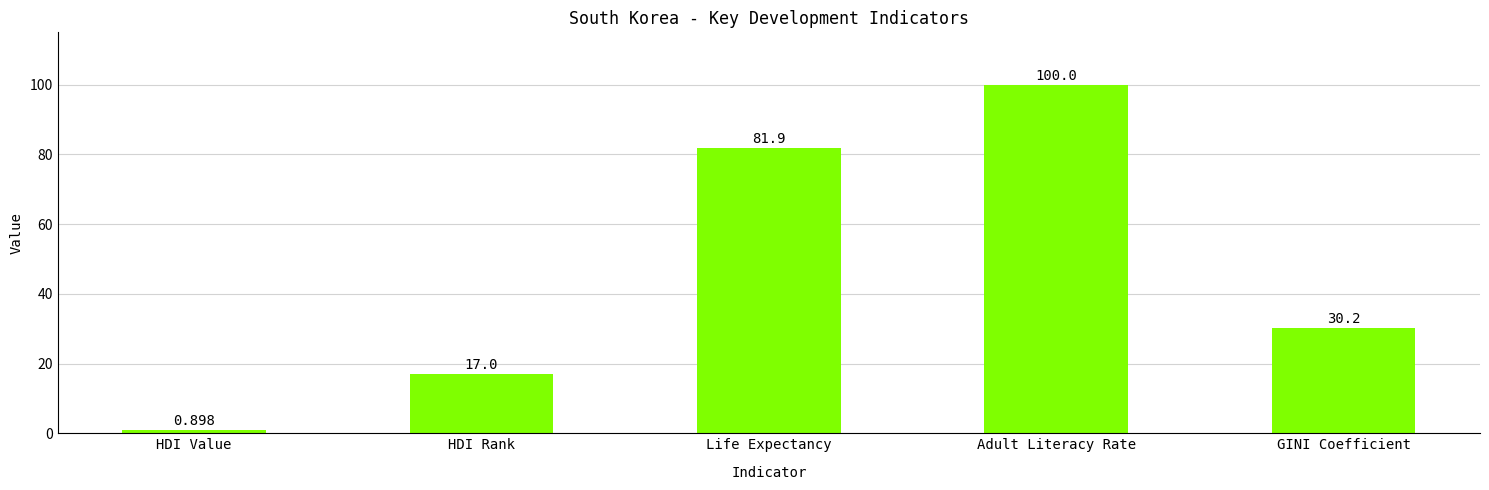

Is it true that the value at GINI Coefficient is 54.0?

False